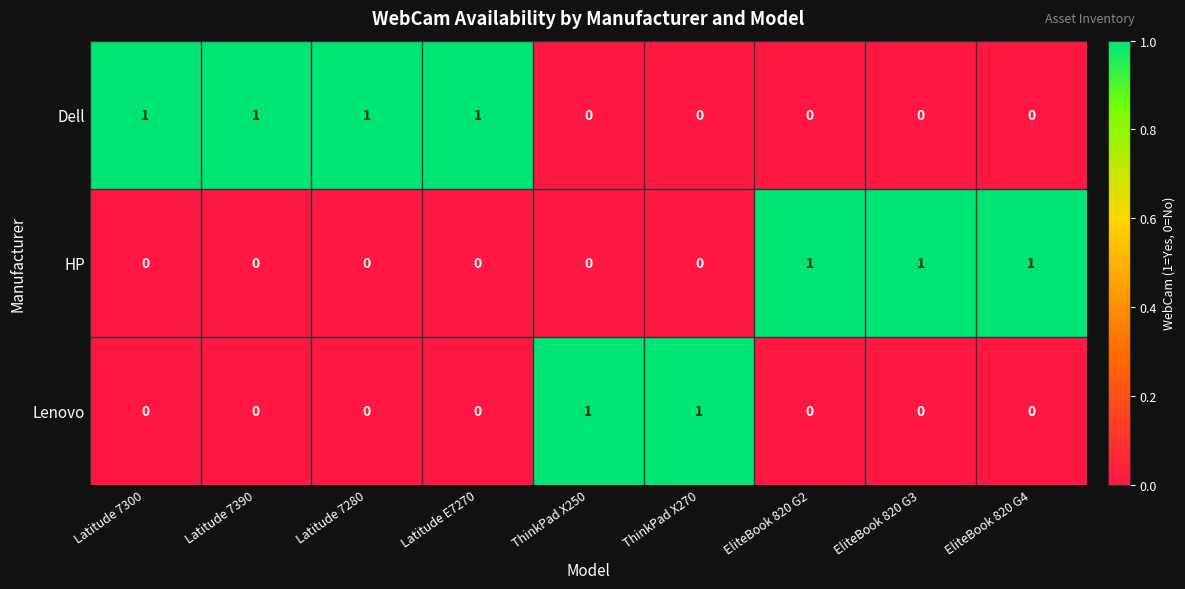

What is the difference between the highest and lowest values at EliteBook 820 G4?

1